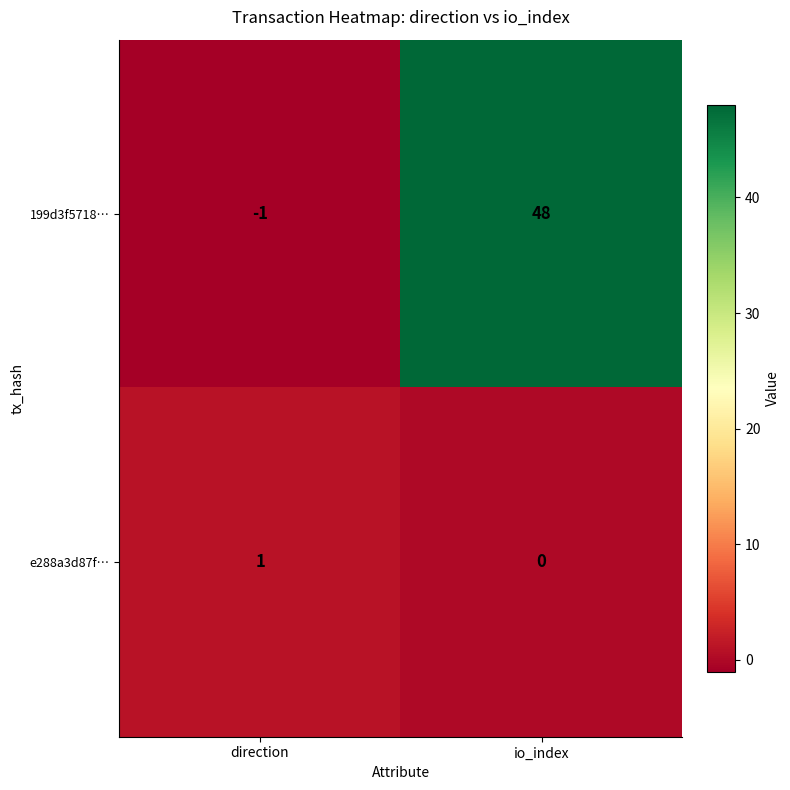

Between direction and io_index, which series saw the biggest shift?

199d3f5718…